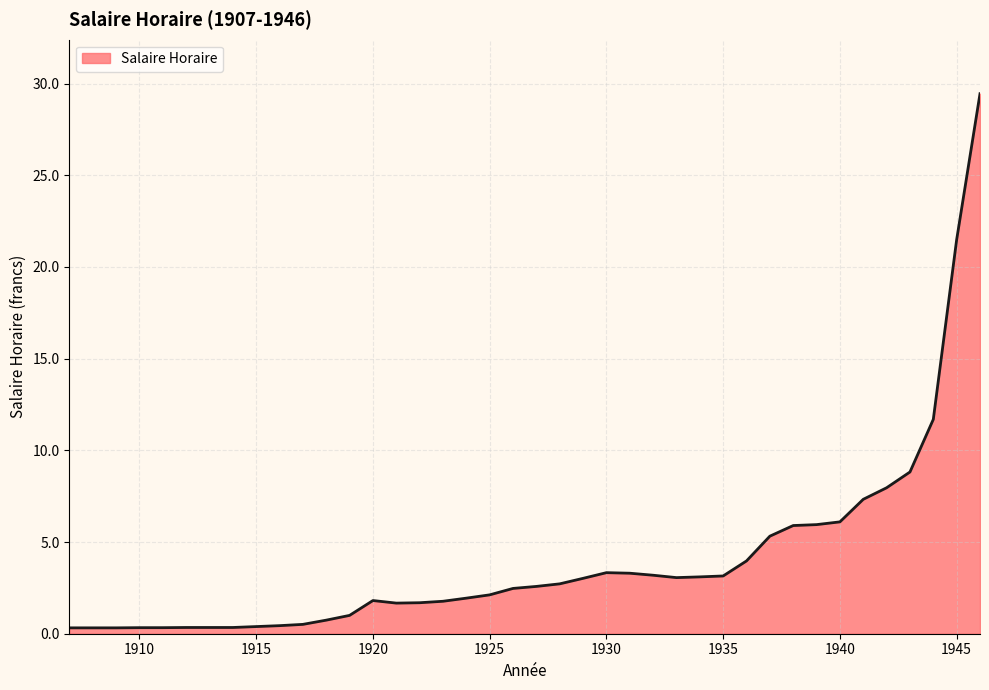

What is the sum of all values?

160.6